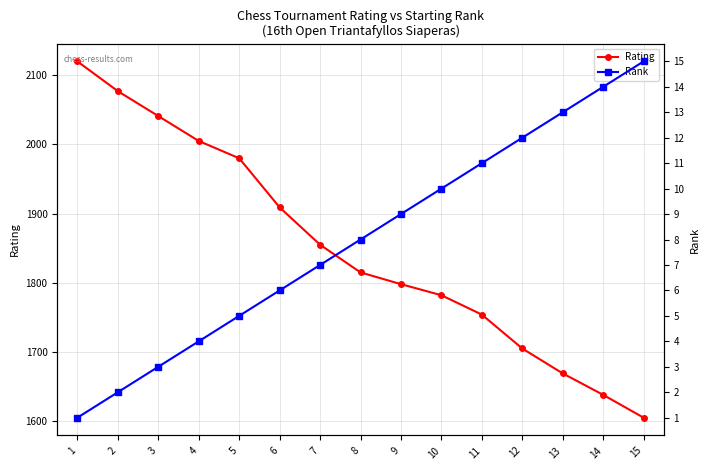

List the series in order of their overall mean, lowest first.

Rank, Rating